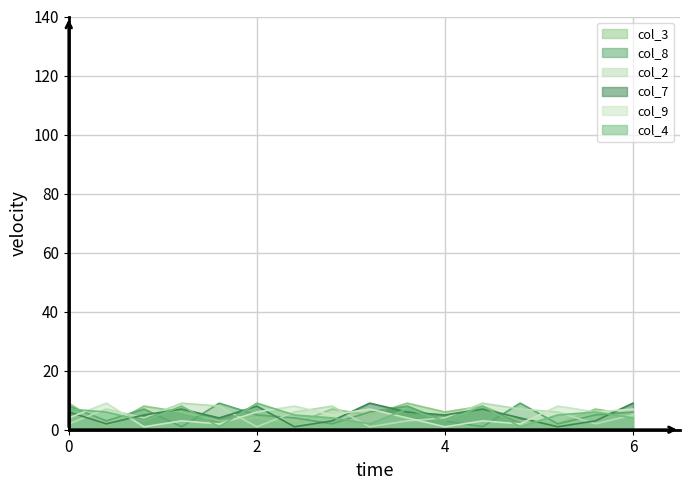

What is the value of the col_7 point at the 9th from the left?

9